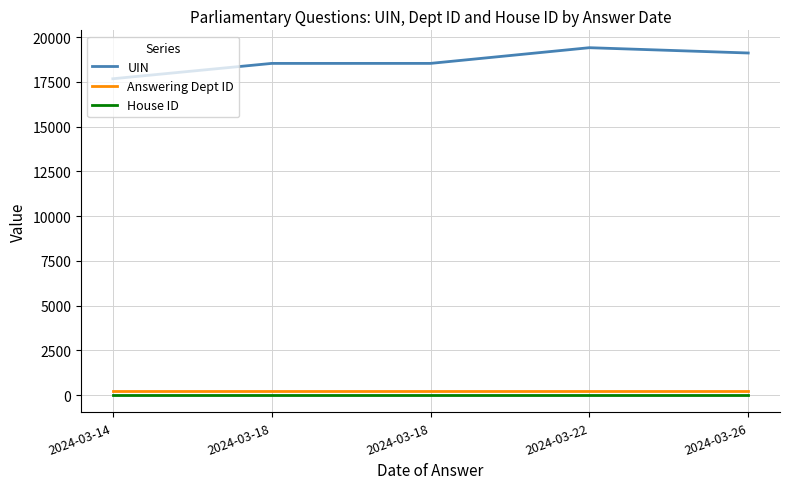

What is the sum of the Answering Dept ID values at 2024-03-26 and 2024-03-14?

432